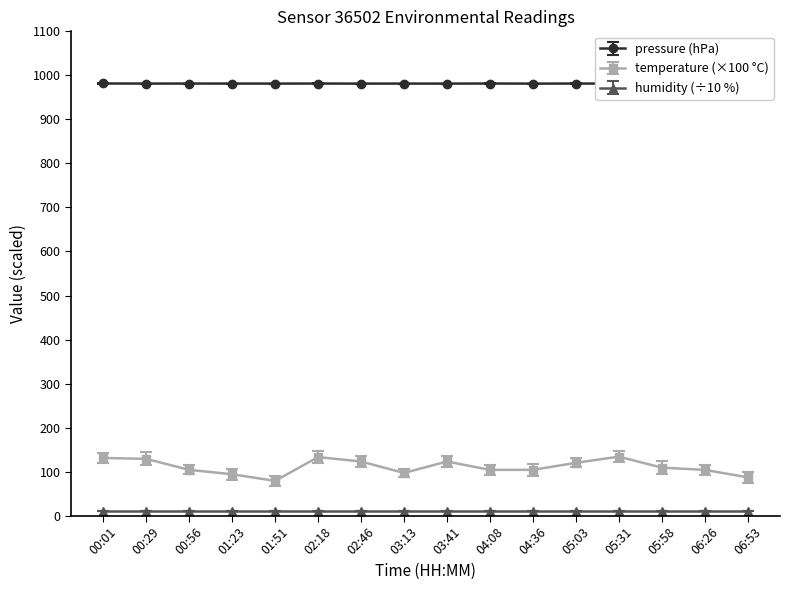

Reading left to right, what are all the values shown in this chart?

pressure: 981.5	981.3	981.4	981.4	981.3	981.4	981.3	981.3	981.3	981.5	981.3	981.4	981.3	981.2	981.4	981.3
temperature: 131.0	129.0	104.0	94.0	79.0	133.0	123.0	97.0	123.0	104.0	104.0	120.0	134.0	109.0	104.0	87.0